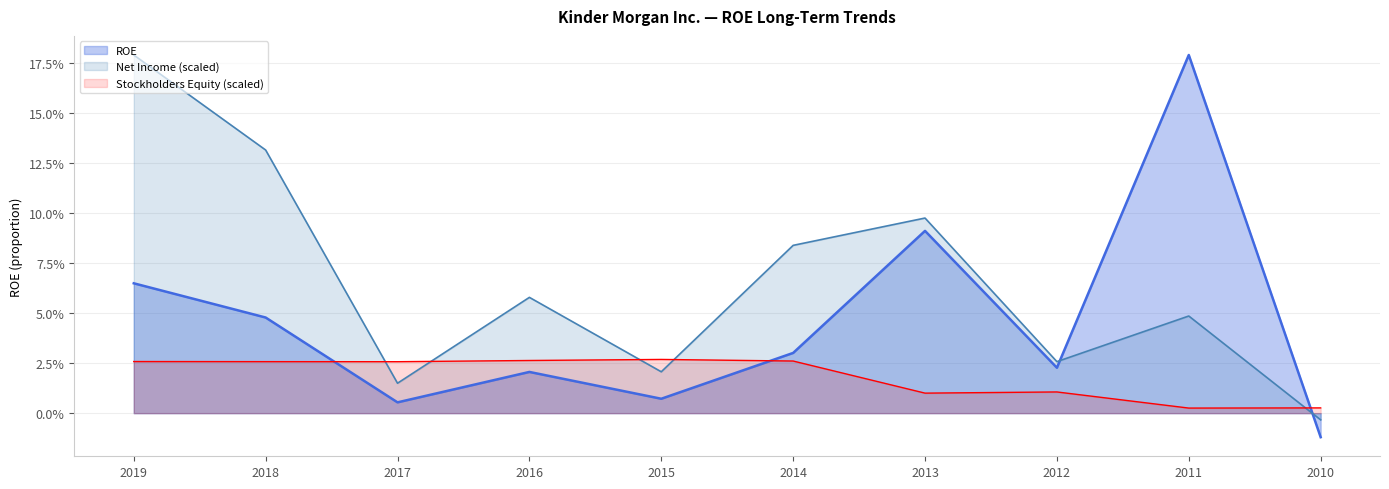

How many intersections are there between ROE and Stockholders Equity?

3